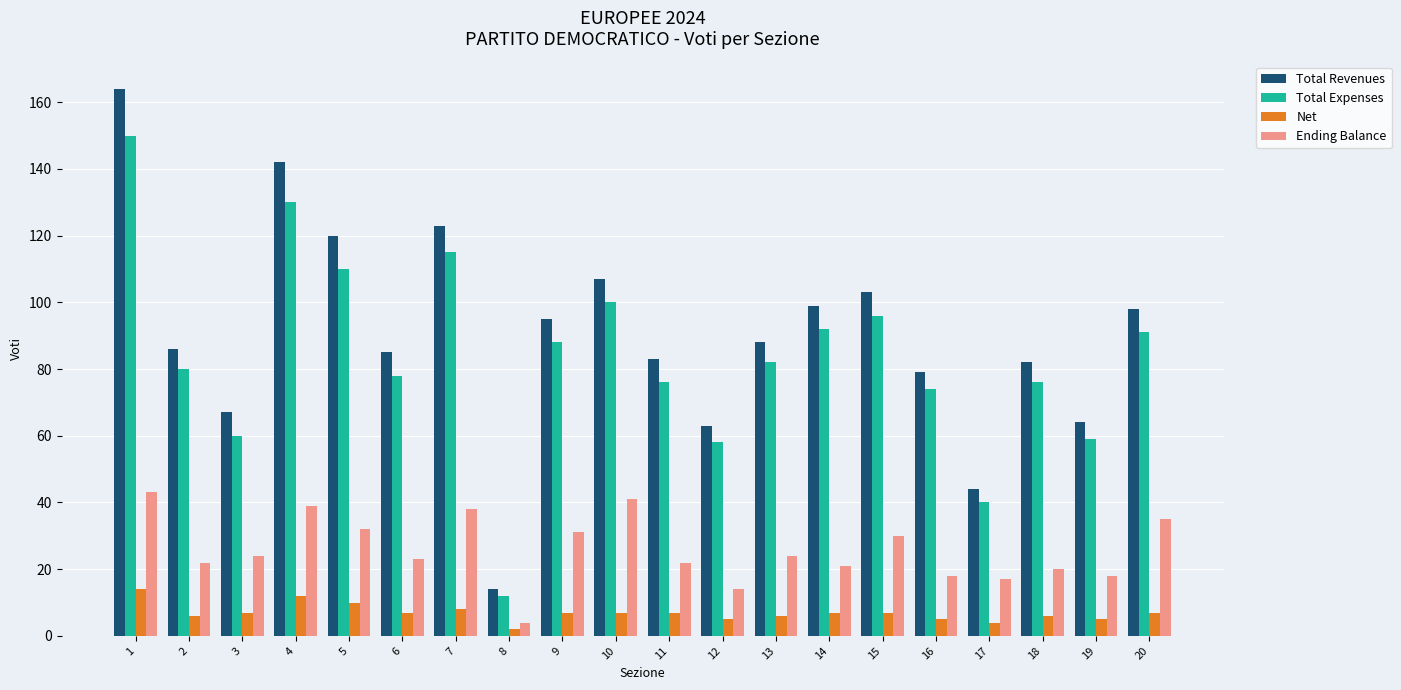

Is it true that Total Revenues equals 79 at 16?

True